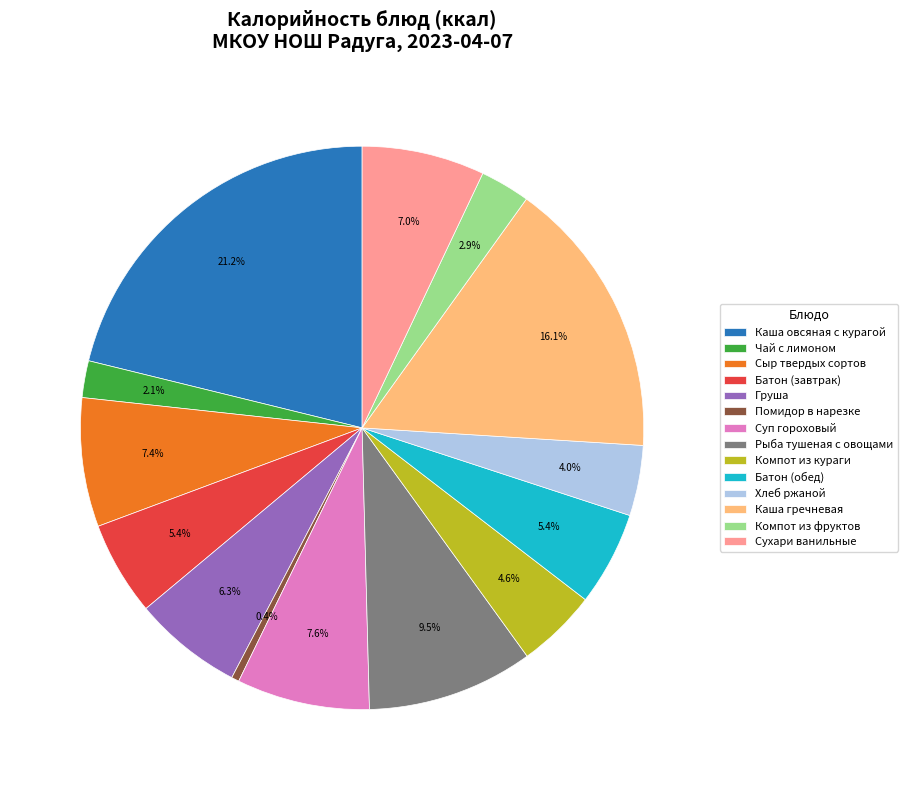

Which category has the smallest portion of the pie?

Помидор в нарезке